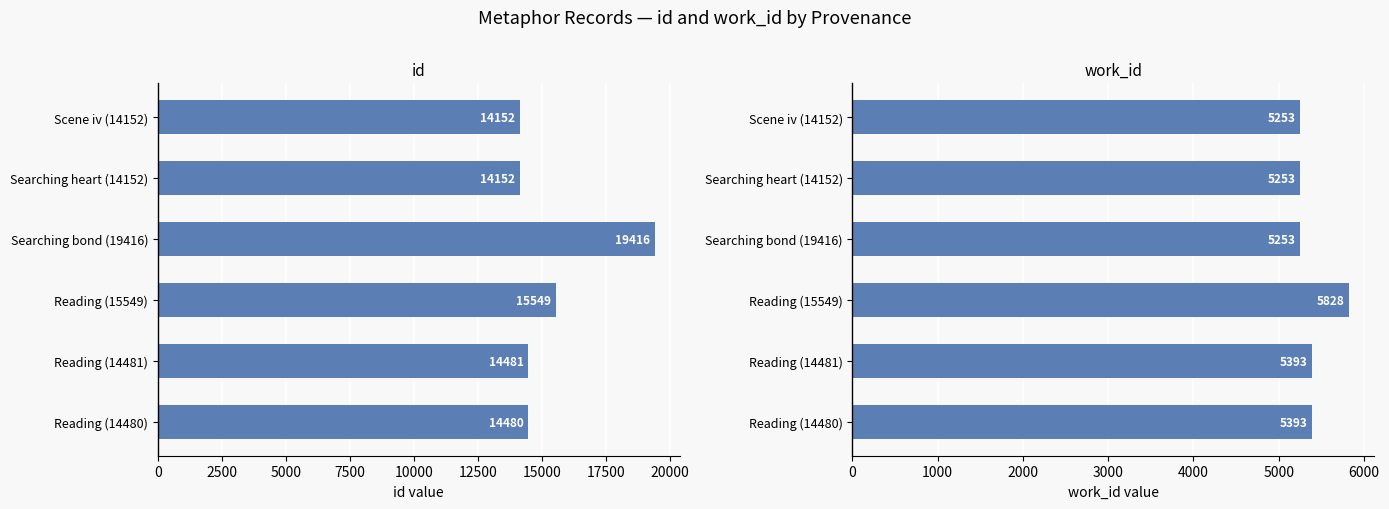

Does the chart contain any negative values?

No